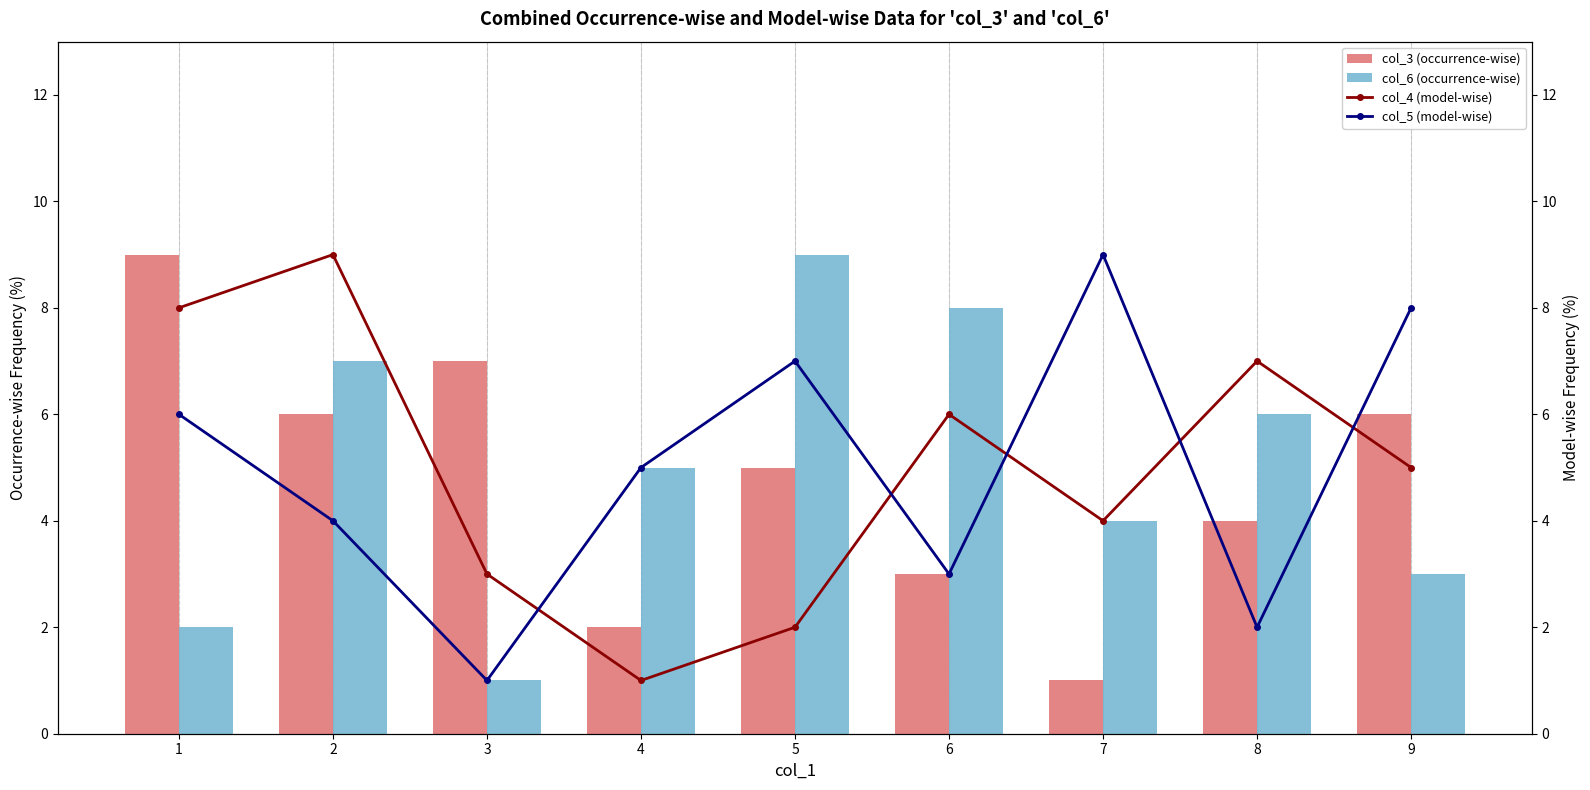

Count the number of categories in the chart.

9